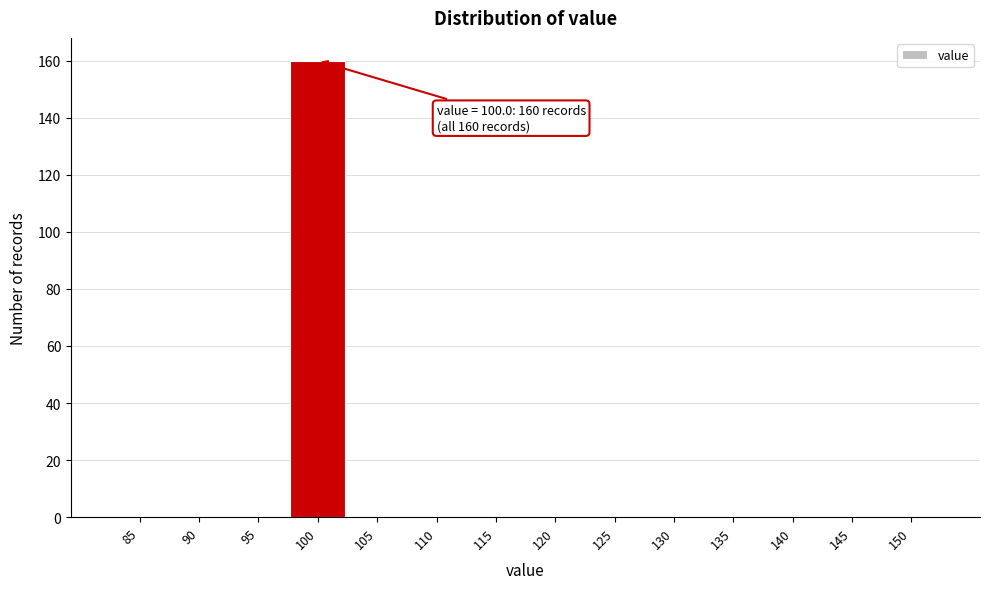

Reading left to right, what are all the values shown in this chart?

85=0	90=0	95=0	100=160	105=0	110=0	115=0	120=0	125=0	130=0	135=0	140=0	145=0	150=0